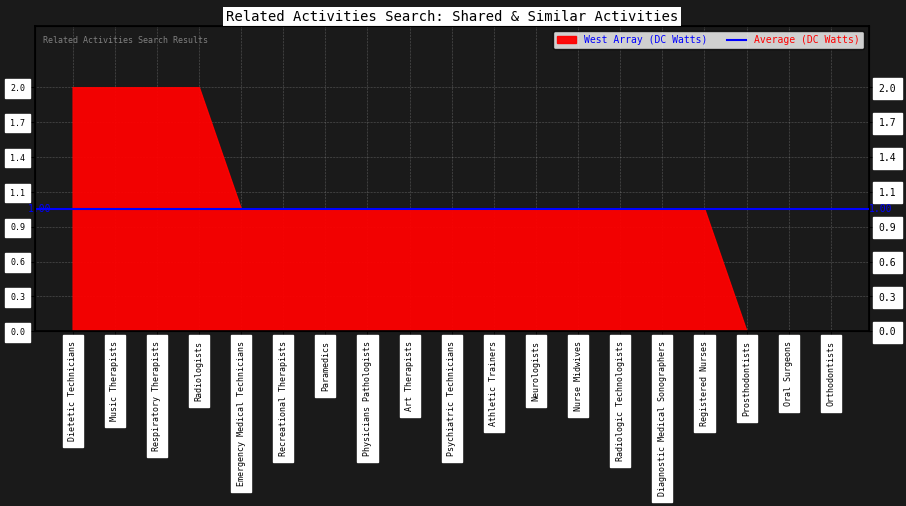

At which label does the data first exceed 1?

Dietetic Technicians